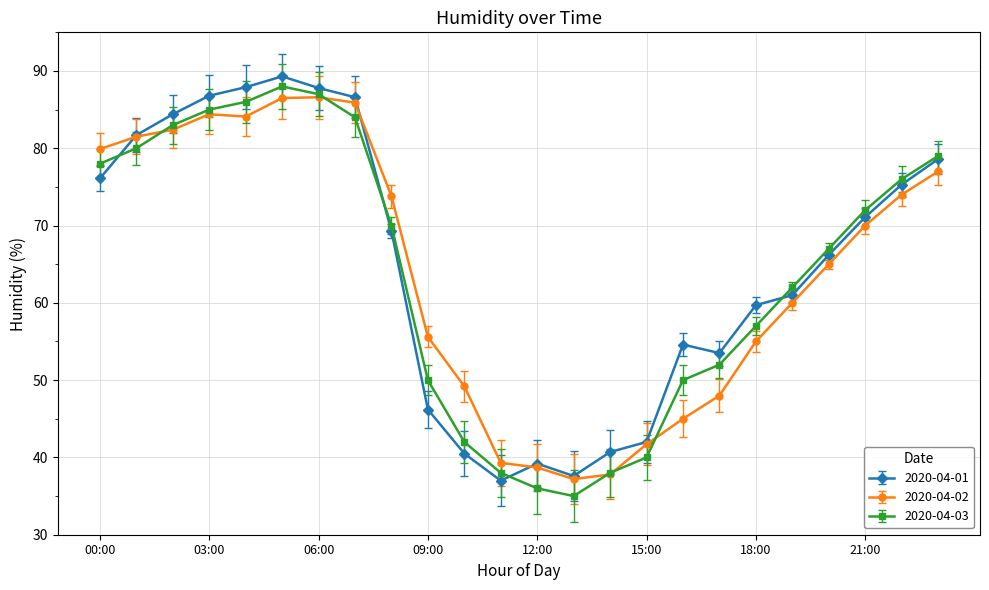

What is the value of the 2020-04-03 point at the 24th from the left?

79.0